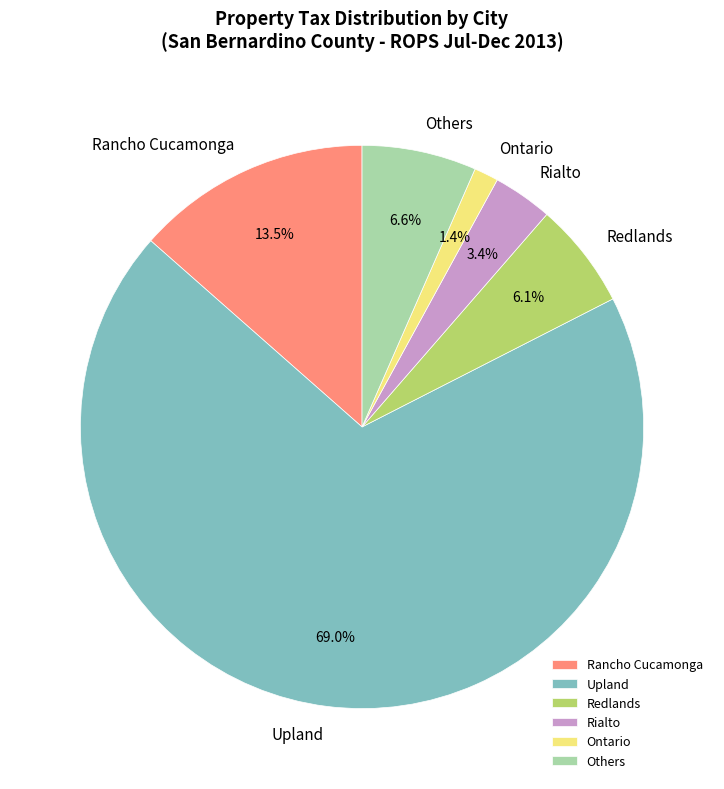

Which slice is the largest?

Upland